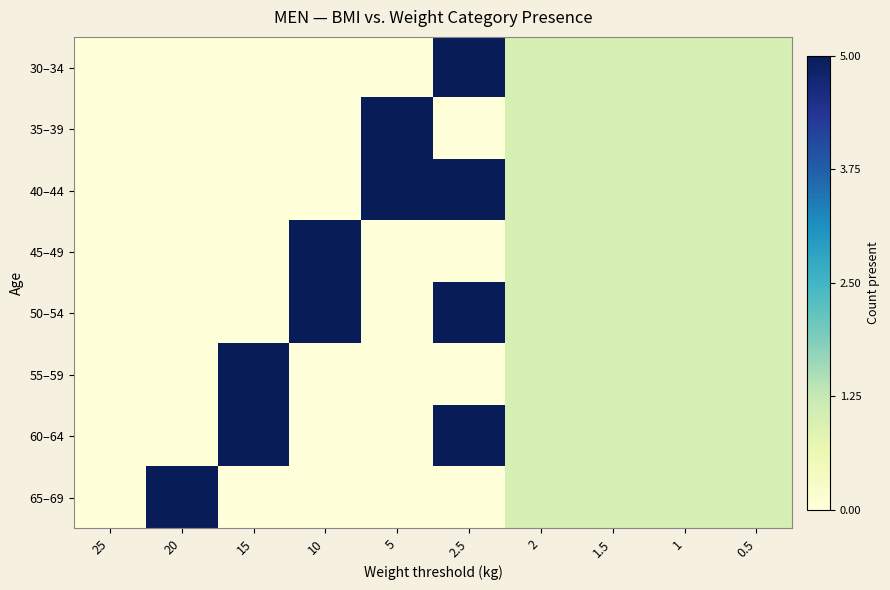

Which has a higher value, 15 or 1.5?

1.5